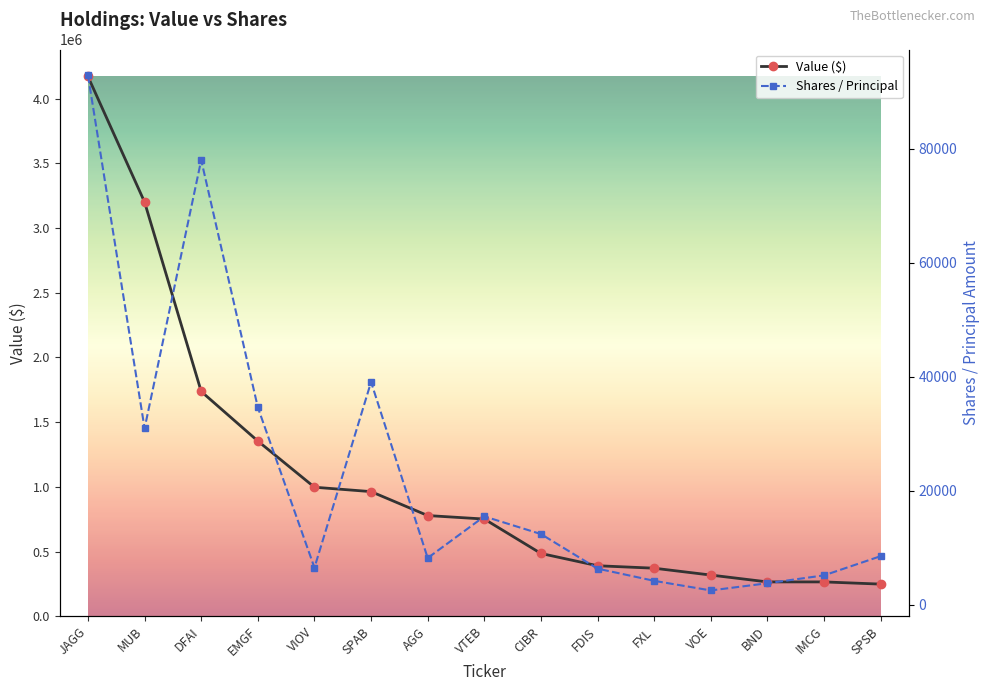

True or false: Value ($) and Shares / Principal cross at least once.

False